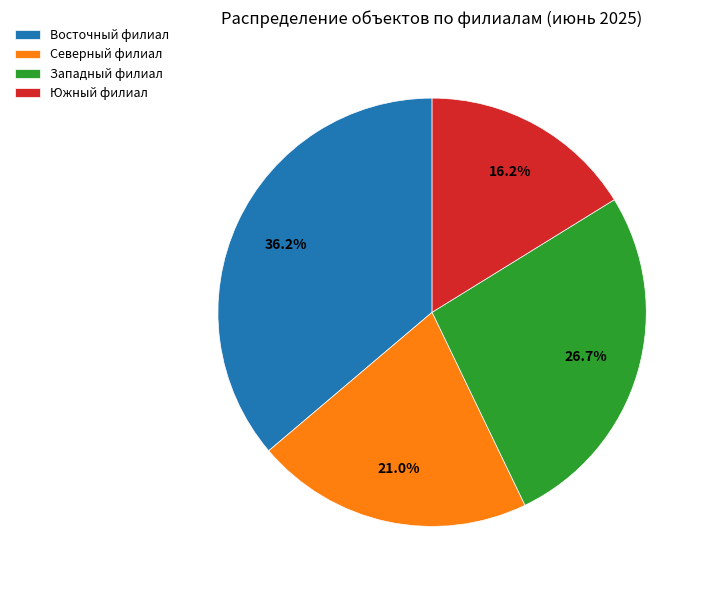

Which slice is the smallest?

Южный филиал